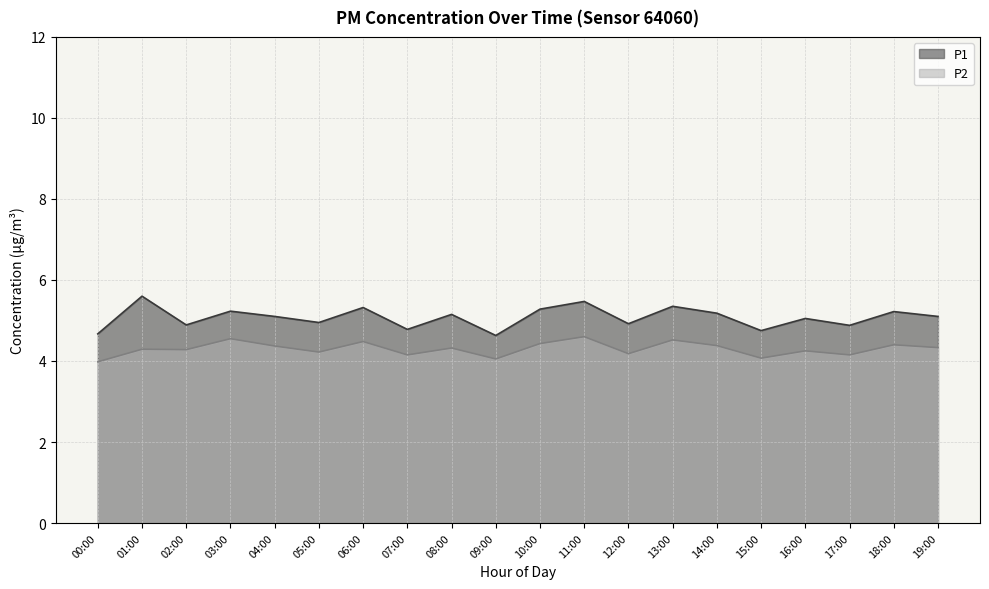

What is the difference between the maximum and minimum values?

1.0